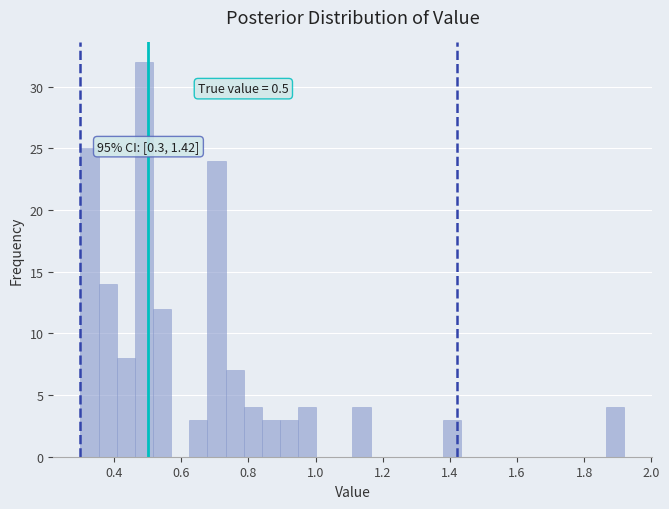

Around what value on the x-axis is the tallest bar? Give the approximate position of its centre, as read against the axis.

0.48